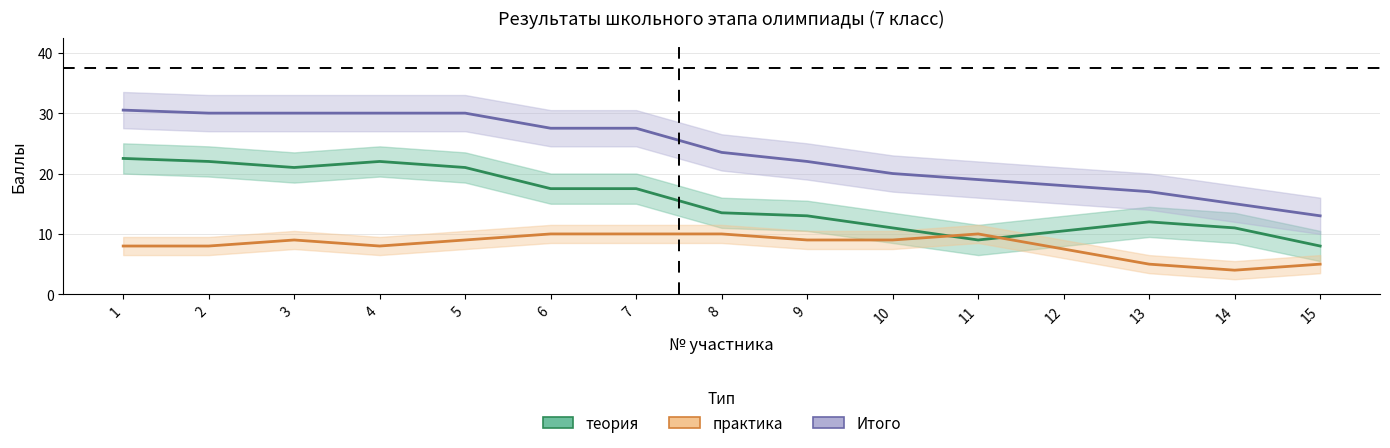

In практика, how many points are higher than both neighbors (excluding endpoints)?

2